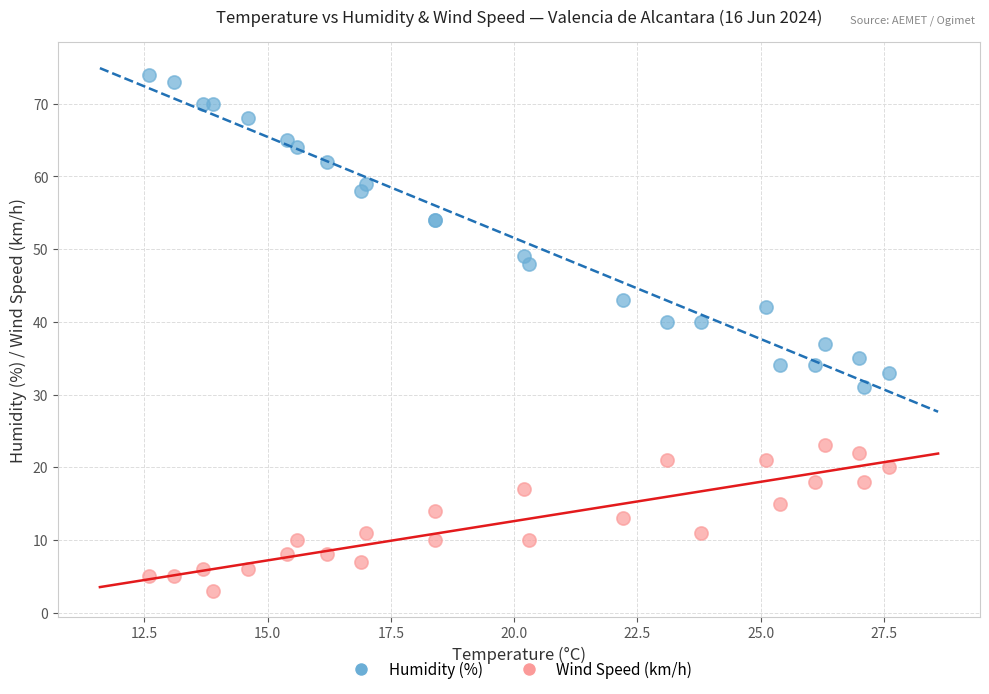

Which series has the largest Y range (max minus min)?

Humidity (%)